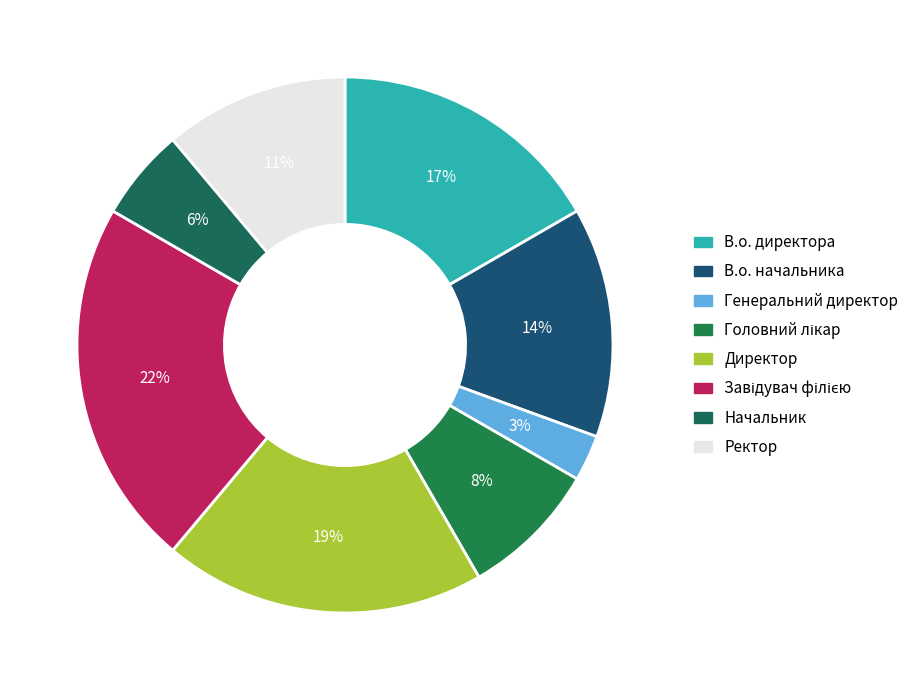

Count the number of slices in the pie.

8